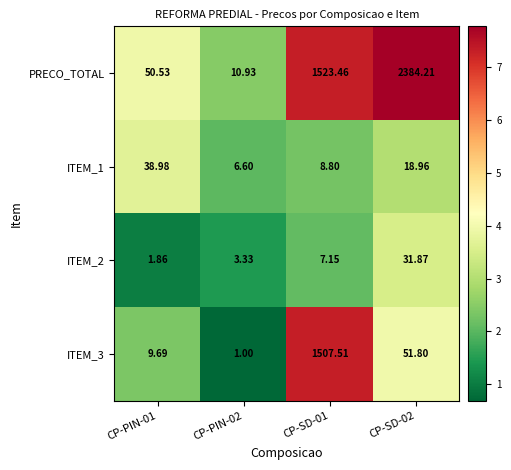

Which series has the widest spread of values?

PRECO_TOTAL